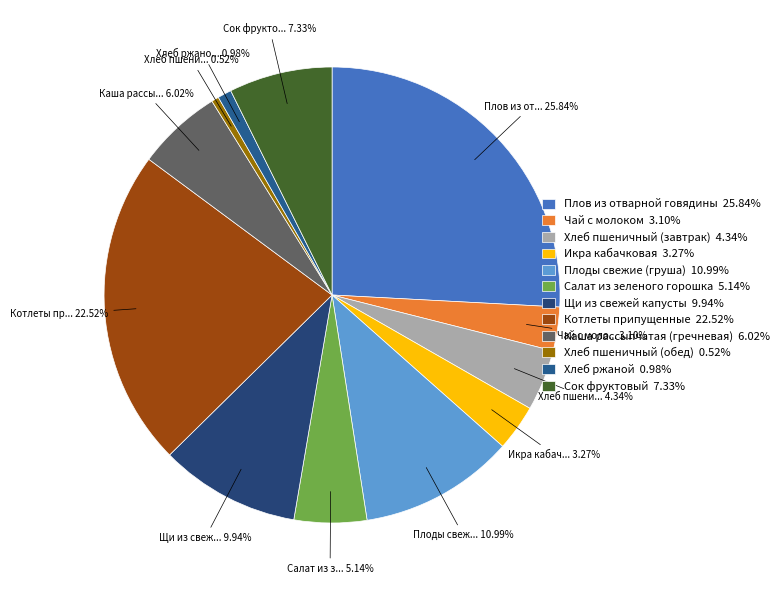

Is the sum of Салат из зеленого горошка and Котлеты припущенные greater than half?

No